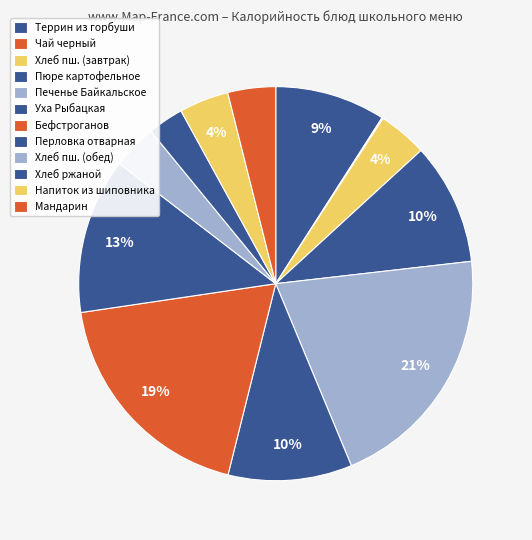

To the nearest percent, what is the difference between the Хлеб ржаной and Напиток из шиповника slice percentages?

1%